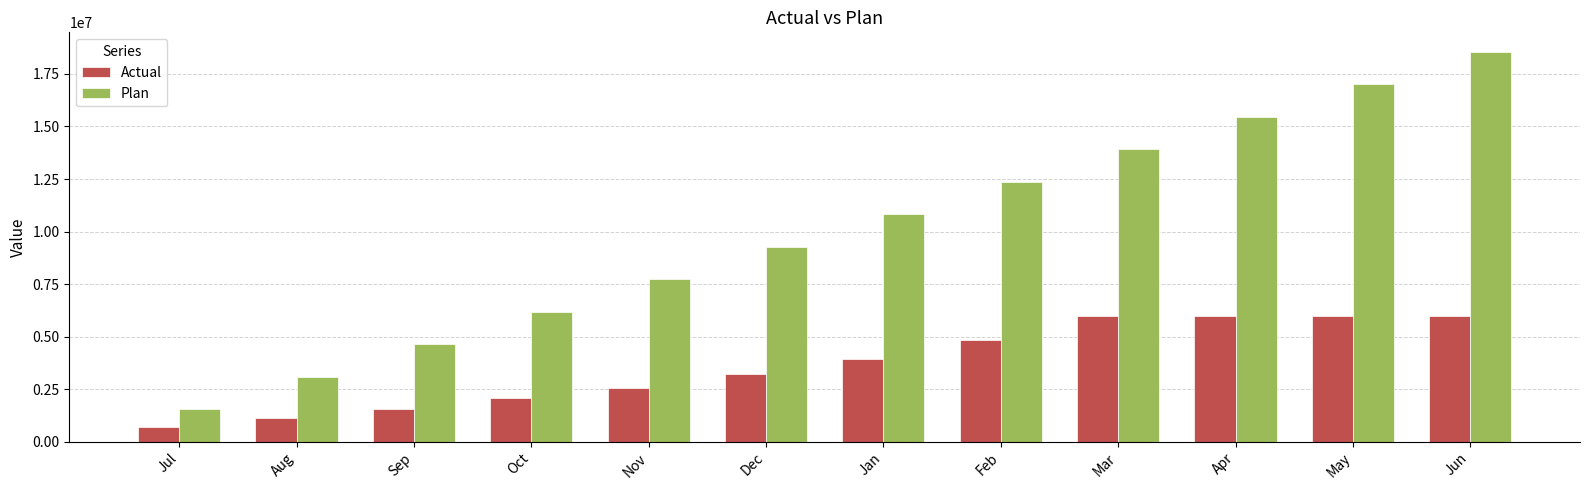

At how many categories does at least one series exceed 4037347?

10